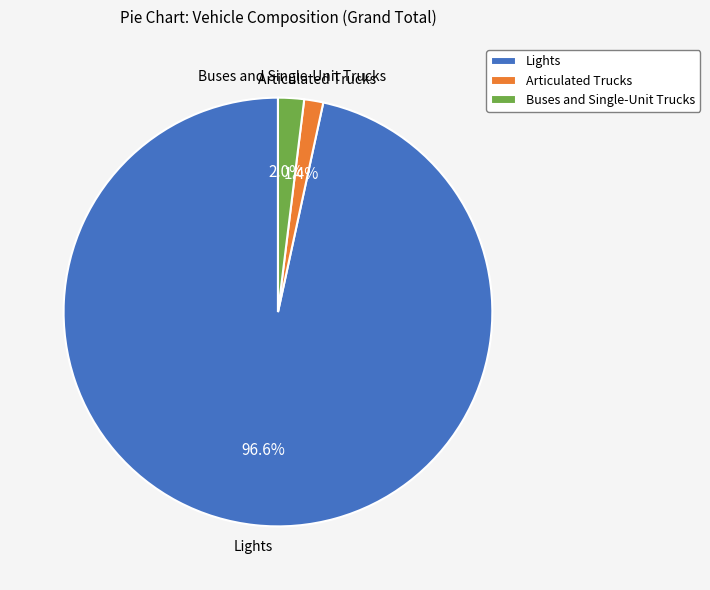

Approximately how many times larger is the value at Buses and Single-Unit Trucks compared to Articulated Trucks?

1.4